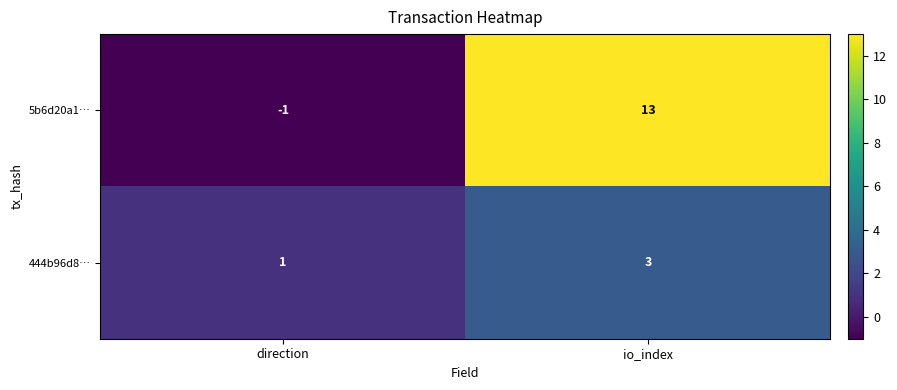

What is the approximate value of 5b6d20a1… at io_index?

13